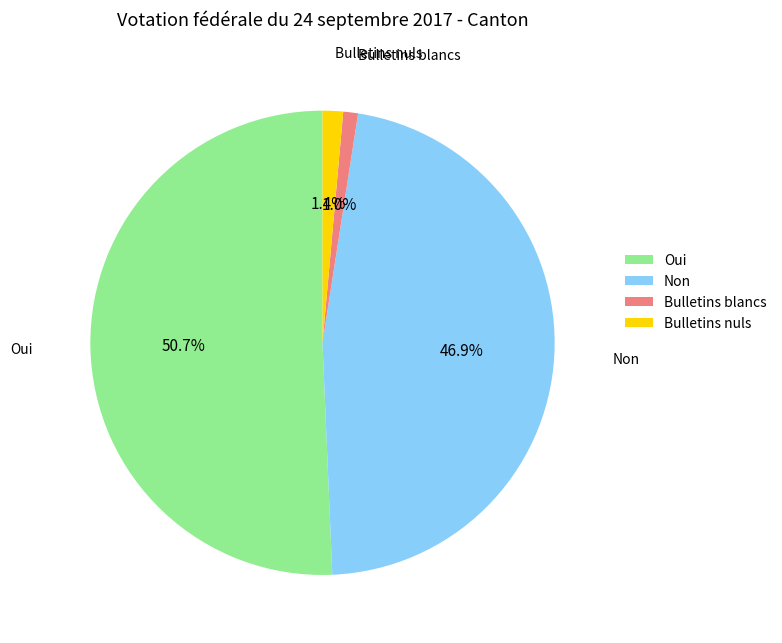

To the nearest percent, what percentage of the pie is Bulletins blancs?

1%